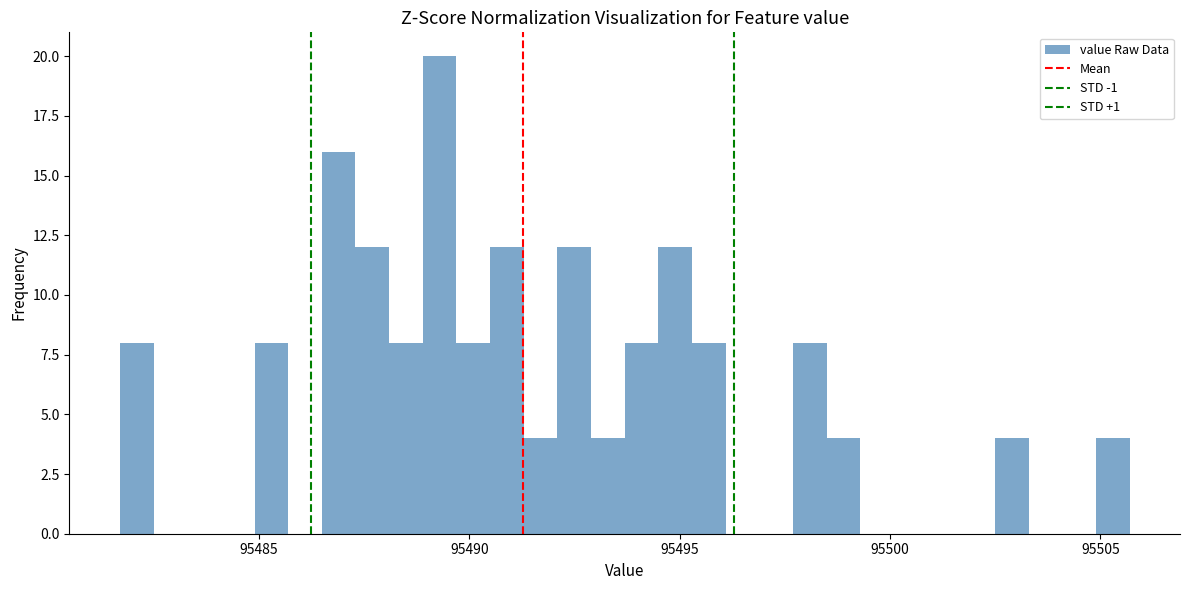

Around what value on the x-axis is the tallest bar? Give the approximate position of its centre, as read against the axis.

95489.5